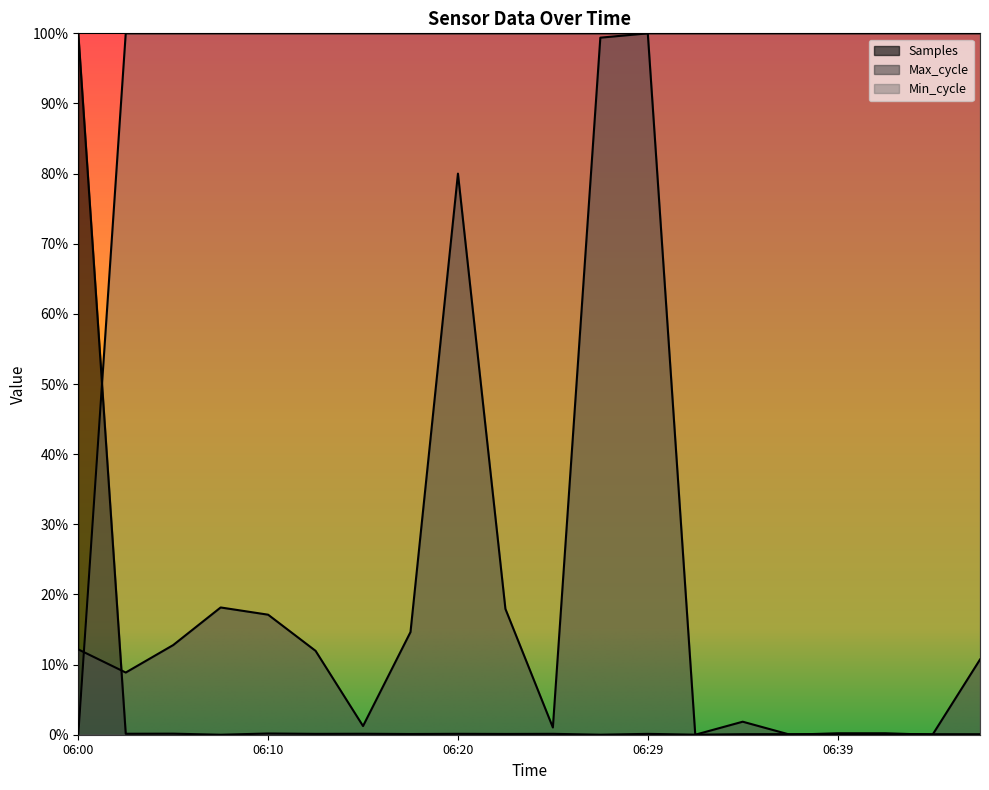

Is it true that Max_cycle equals 1.0 at 06:27?

True